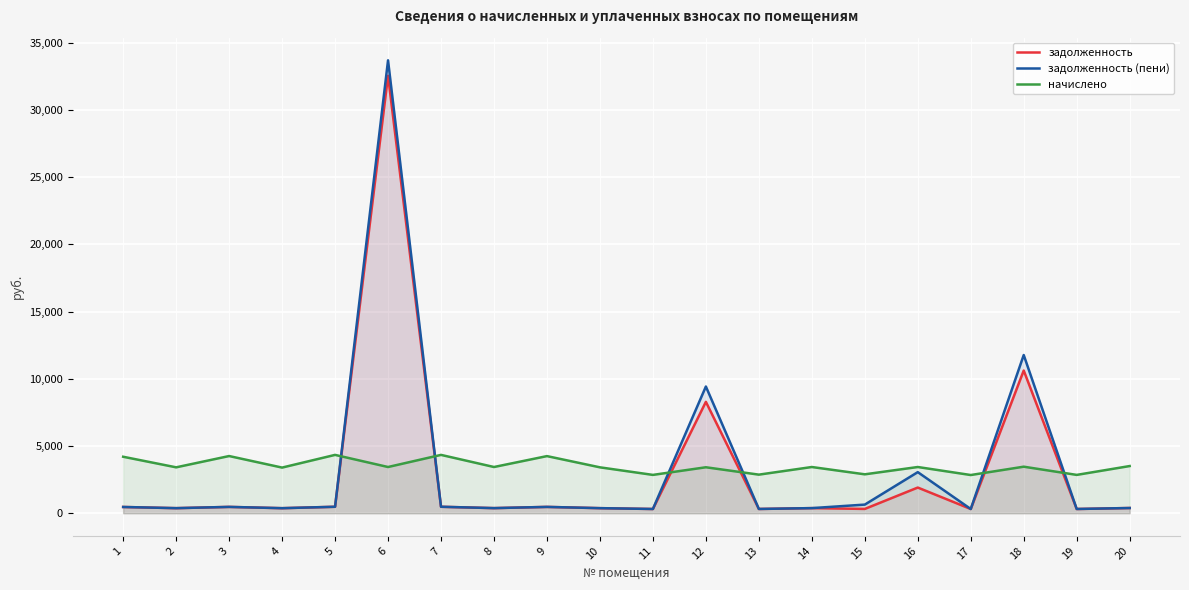

What is the sum of the начислено values at 13 and 14?

6310.7